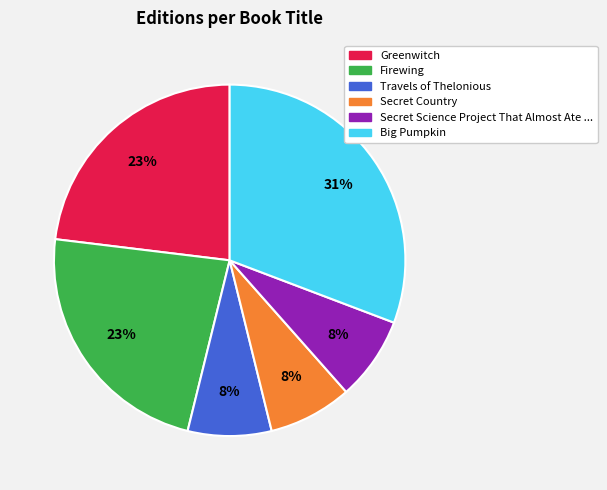

To the nearest percent, what is the combined percentage of Secret Science Project That Almost Ate ... and Greenwitch?

31%